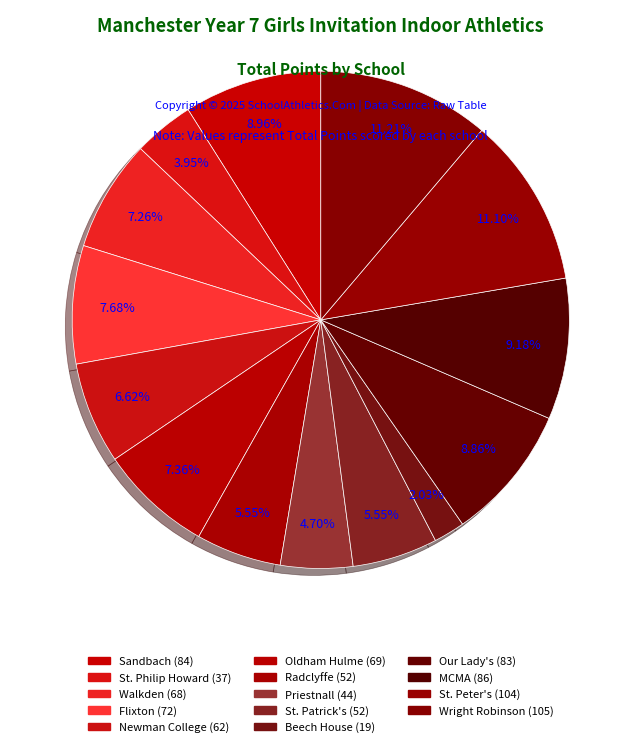

How many slices are in this pie chart?

14